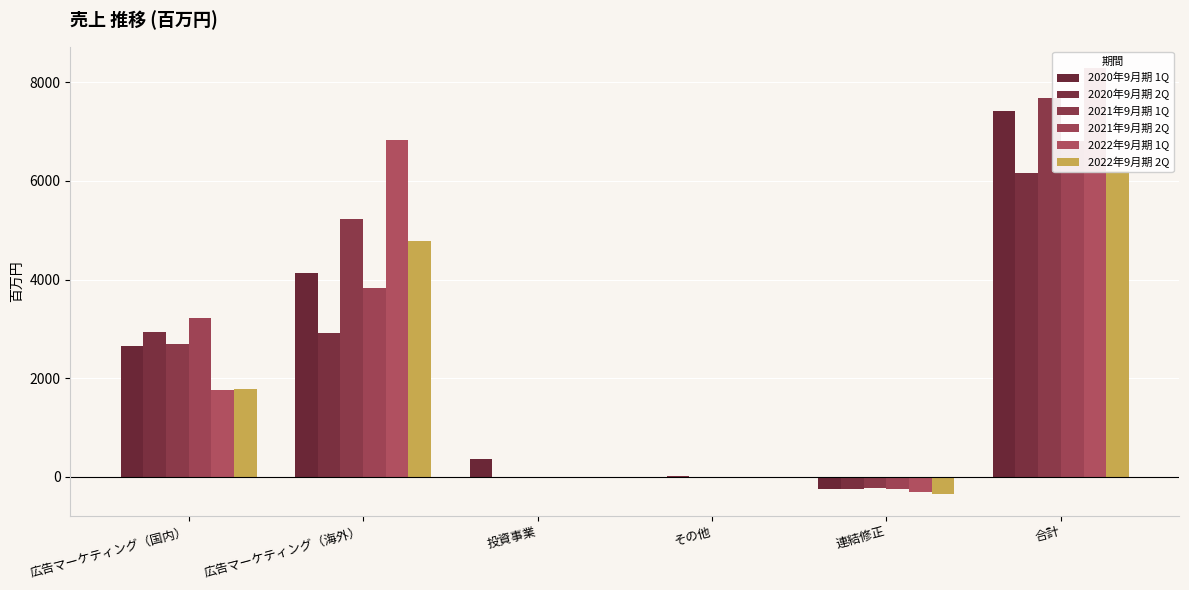

Reading left to right, what are all the values shown in this chart?

2020年9月期 1Q: 広告マーケティング（国内）=2660.5	広告マーケティング（海外）=4123.7	投資事業=354.3	その他=5.2	連結修正=-246.5	合計=7422.8
2020年9月期 2Q: 広告マーケティング（国内）=2931.9	広告マーケティング（海外）=2907.0	投資事業=-7.0	その他=14.8	連結修正=-238.6	合計=6165.7
2021年9月期 1Q: 広告マーケティング（国内）=2697.6	広告マーケティング（海外）=5219.8	投資事業=0.0	その他=0.0	連結修正=-230.9	合計=7686.5
2021年9月期 2Q: 広告マーケティング（国内）=3218.2	広告マーケティング（海外）=3831.8	投資事業=0.0	その他=0.0	連結修正=-236.2	合計=6813.8
2022年9月期 1Q: 広告マーケティング（国内）=1754.6	広告マーケティング（海外）=6829.2	投資事業=0.0	その他=0.0	連結修正=-298.3	合計=8285.4
2022年9月期 2Q: 広告マーケティング（国内）=1771.9	広告マーケティング（海外）=4782.2	投資事業=0.0	その他=0.0	連結修正=-352.1	合計=6202.0